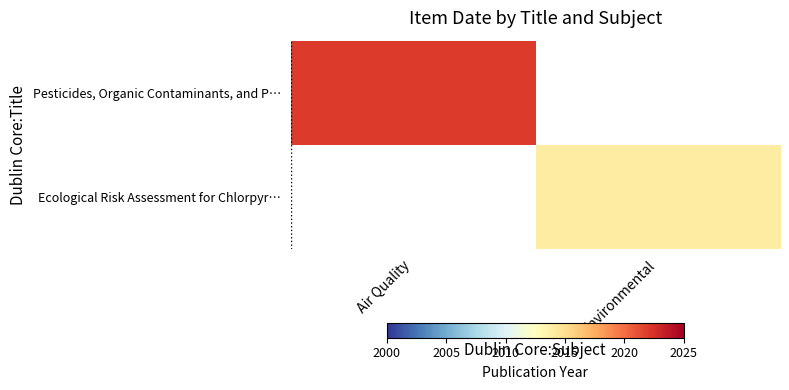

The value of Ecological Risk Assessment for Chlorpyr… at Environmental is 2014.0. True or false?

True